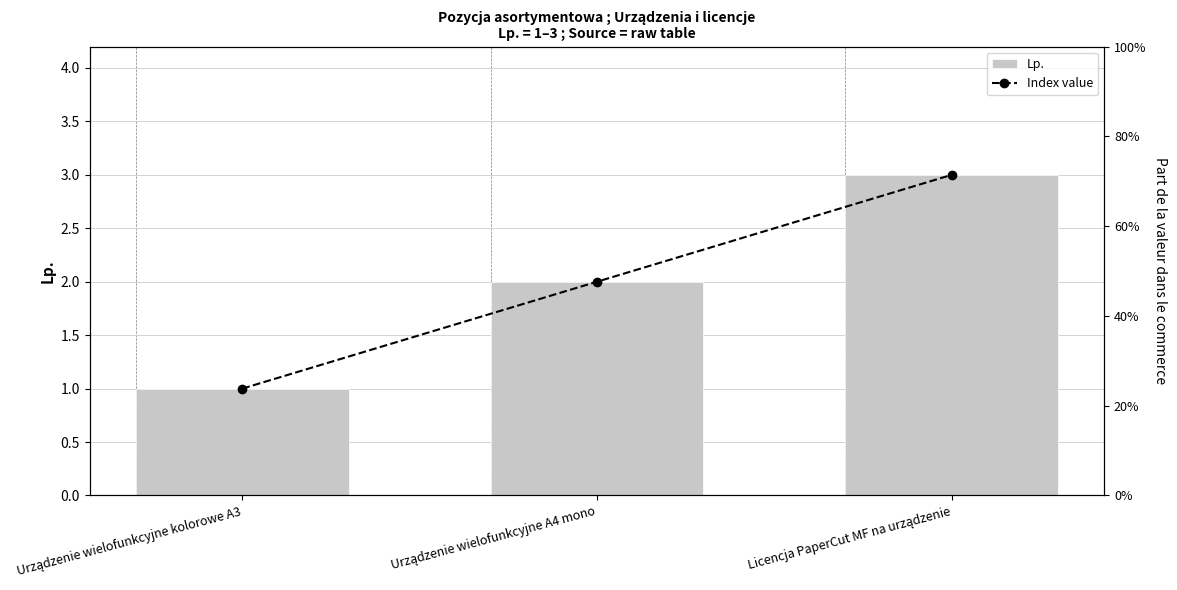

Which label corresponds to the smallest value in the chart?

Urządzenie wielofunkcyjne kolorowe A3